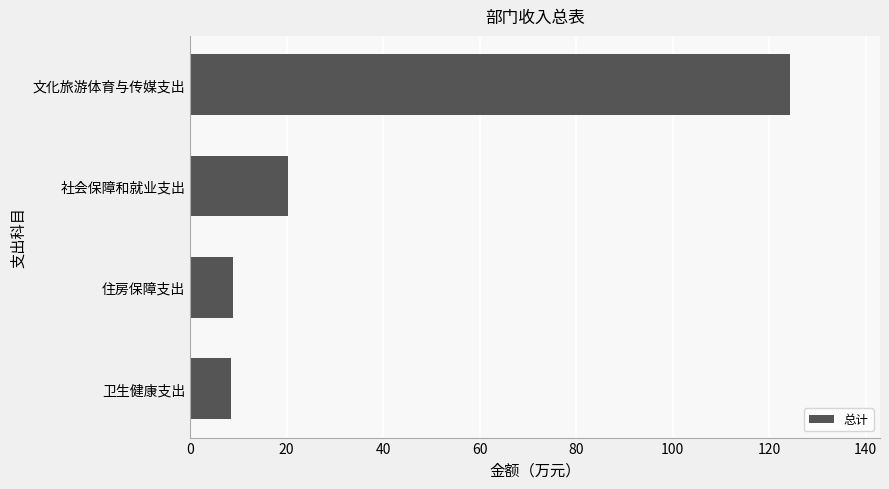

What is the change in value from 住房保障支出 to 社会保障和就业支出?

+11.5